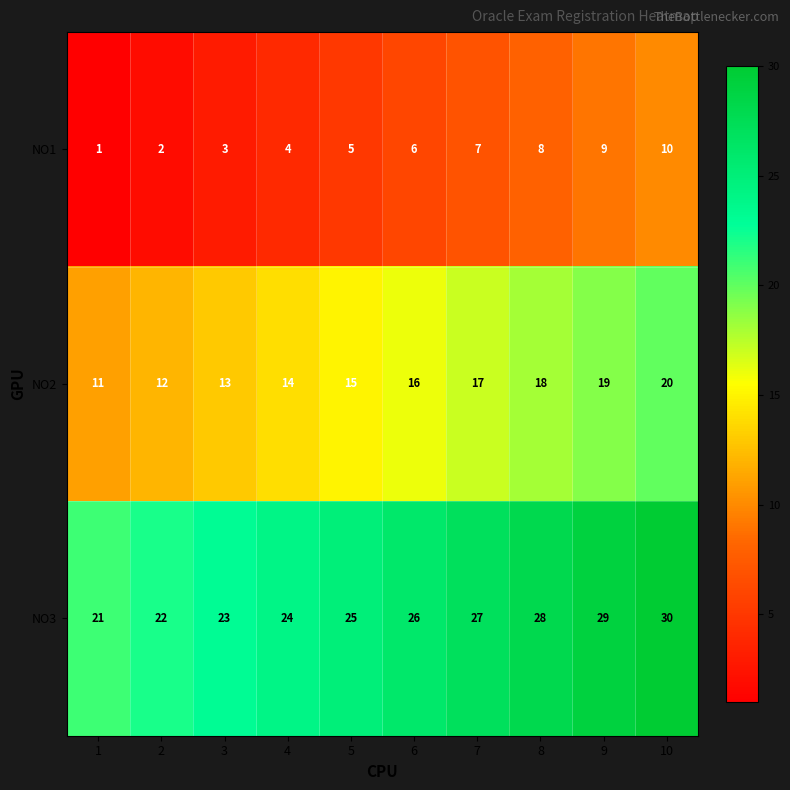

What is the minimum value for NO2?

11